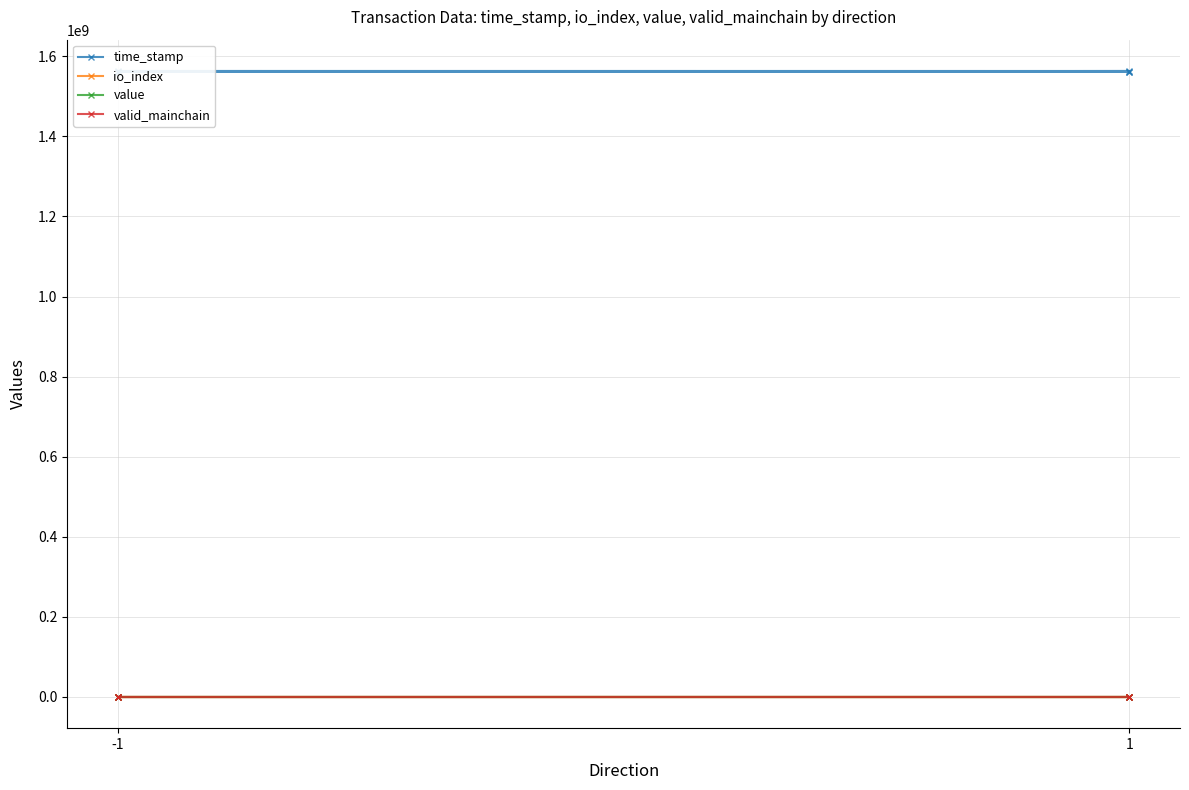

What is the sum of all io_index values?

6.0